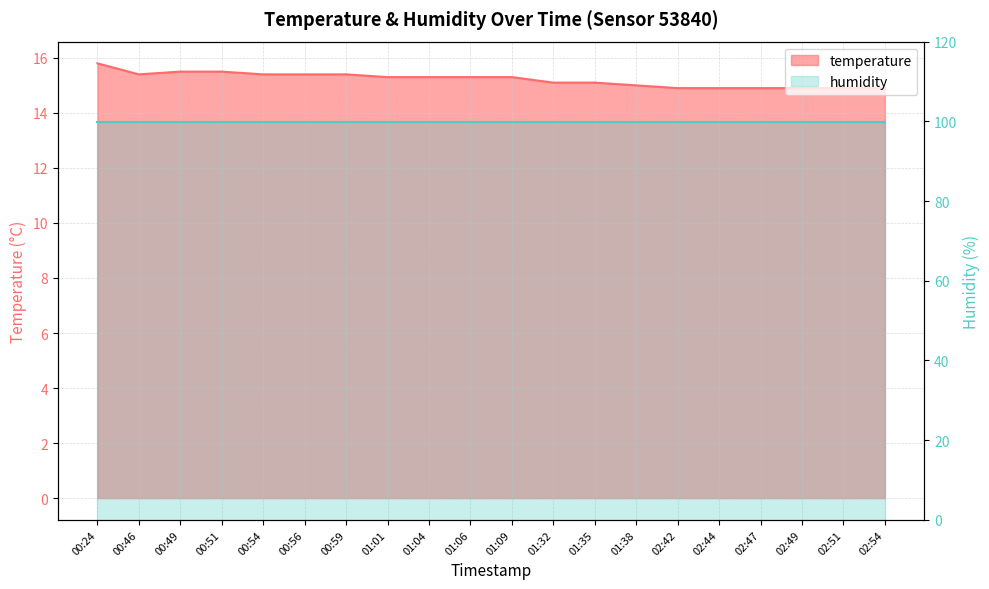

What is the sum of the values at 01:06 and 00:51?

30.8